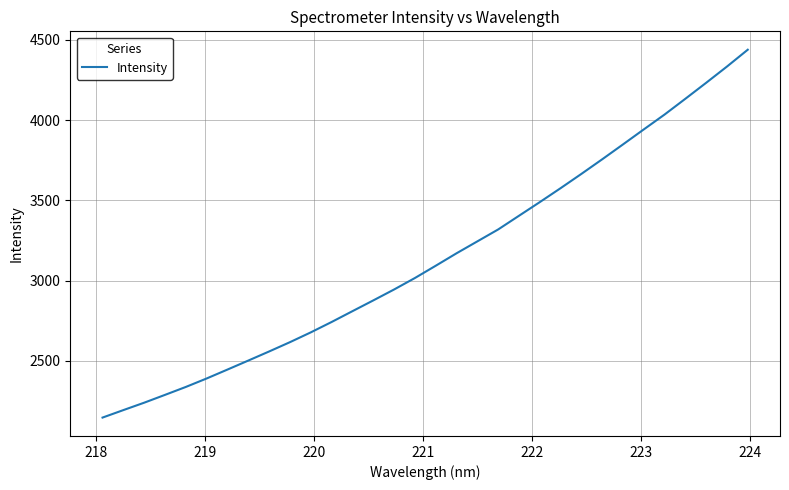

What is the maximum value shown in the chart?

4439.0